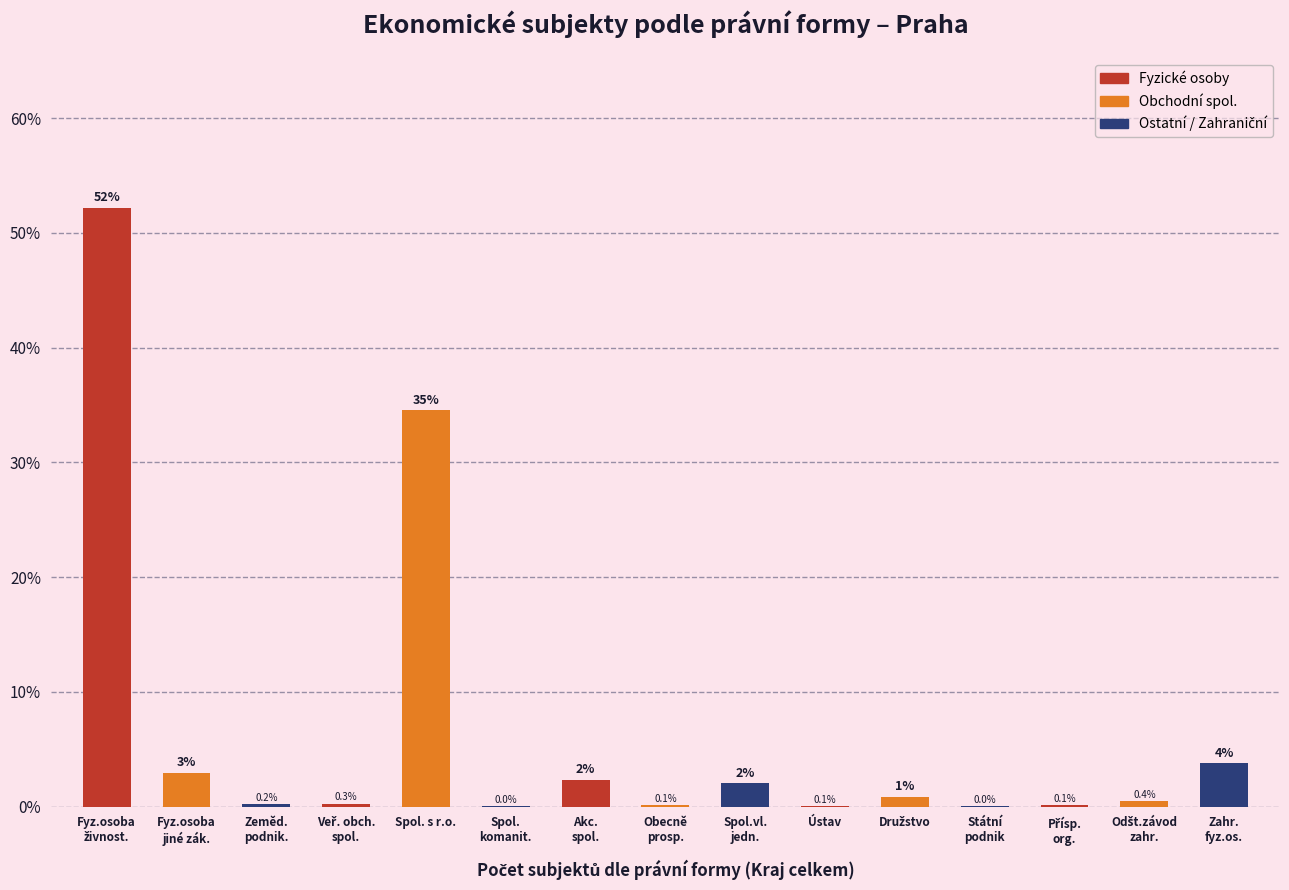

What is the greatest value displayed?

52.2